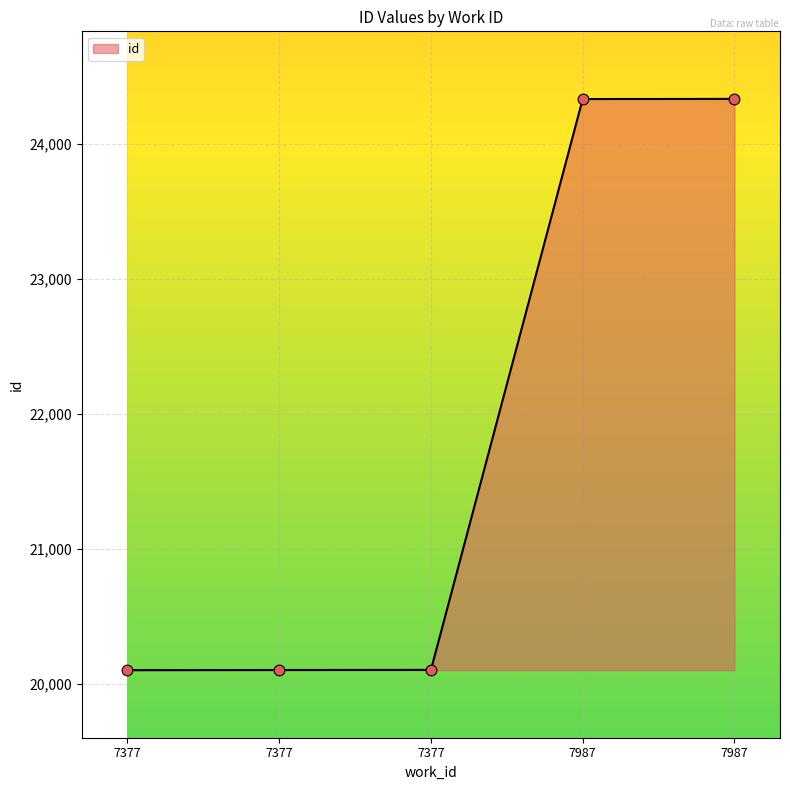

Which has a higher value, 7377 or 7987?

7987